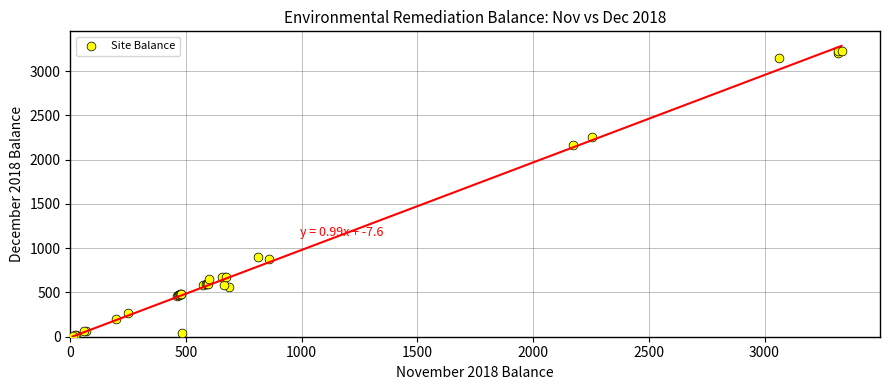

What Y value in the scatter plot is closest to 1620?

2170.7